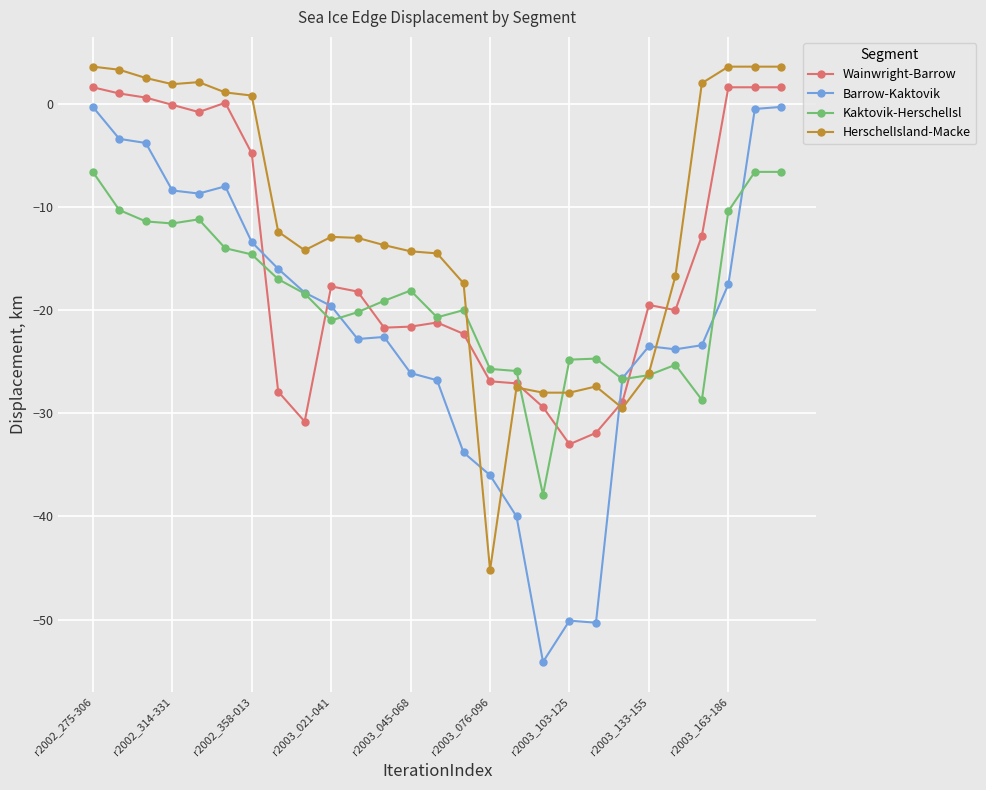

How many values in the Kaktovik-HerschelIsl series are below -19?

14